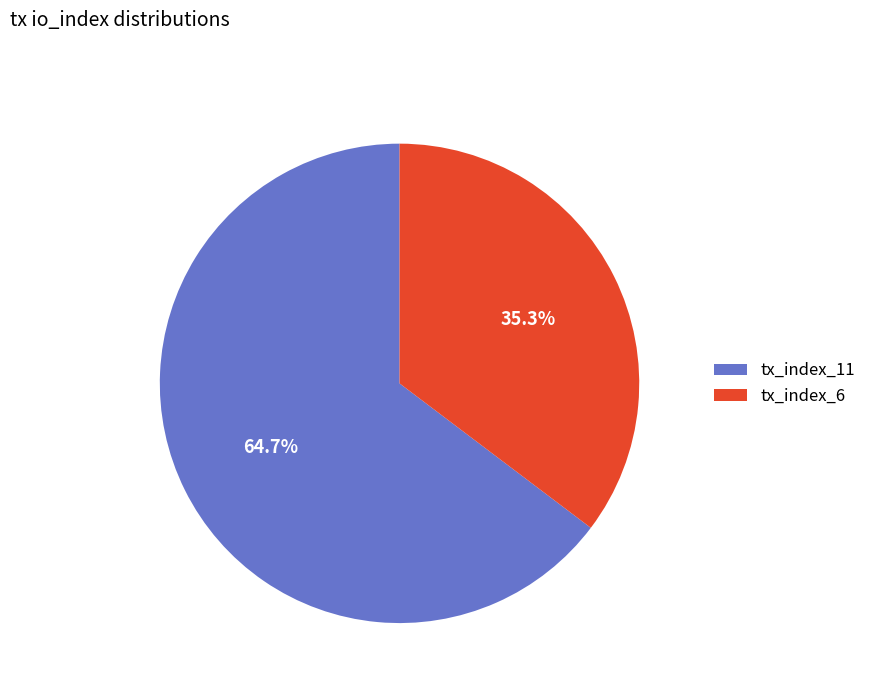

To the nearest percent, what is the average slice percentage?

50%